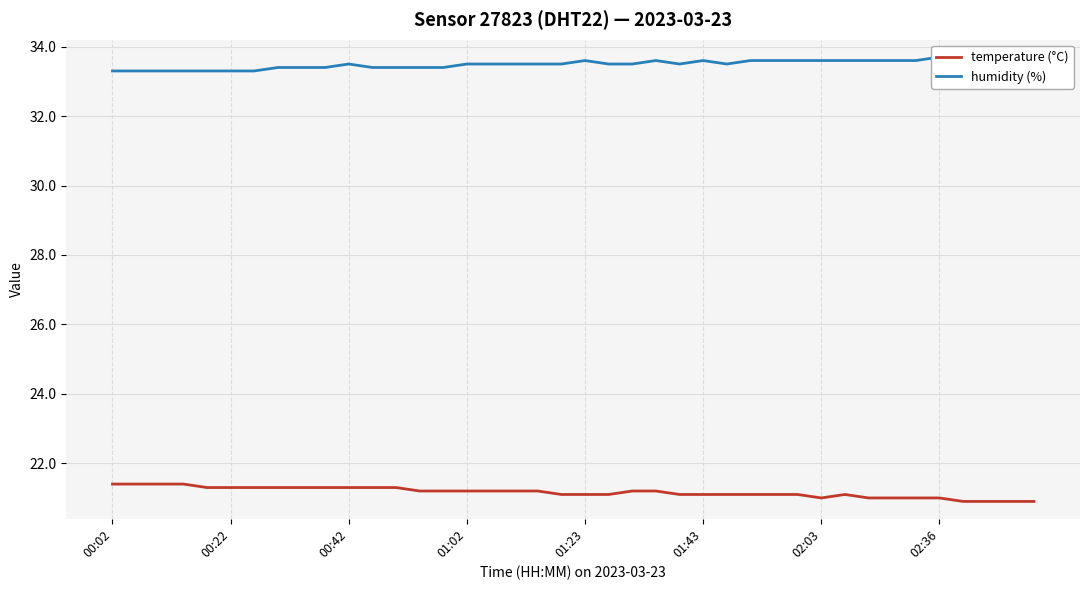

List the series in order of their peak value, lowest first.

temperature (°C), humidity (%)